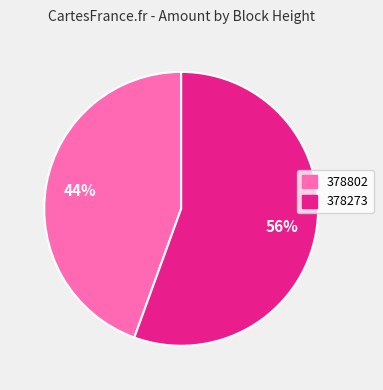

Combined, do 378802 and 378273 account for over 50%?

Yes